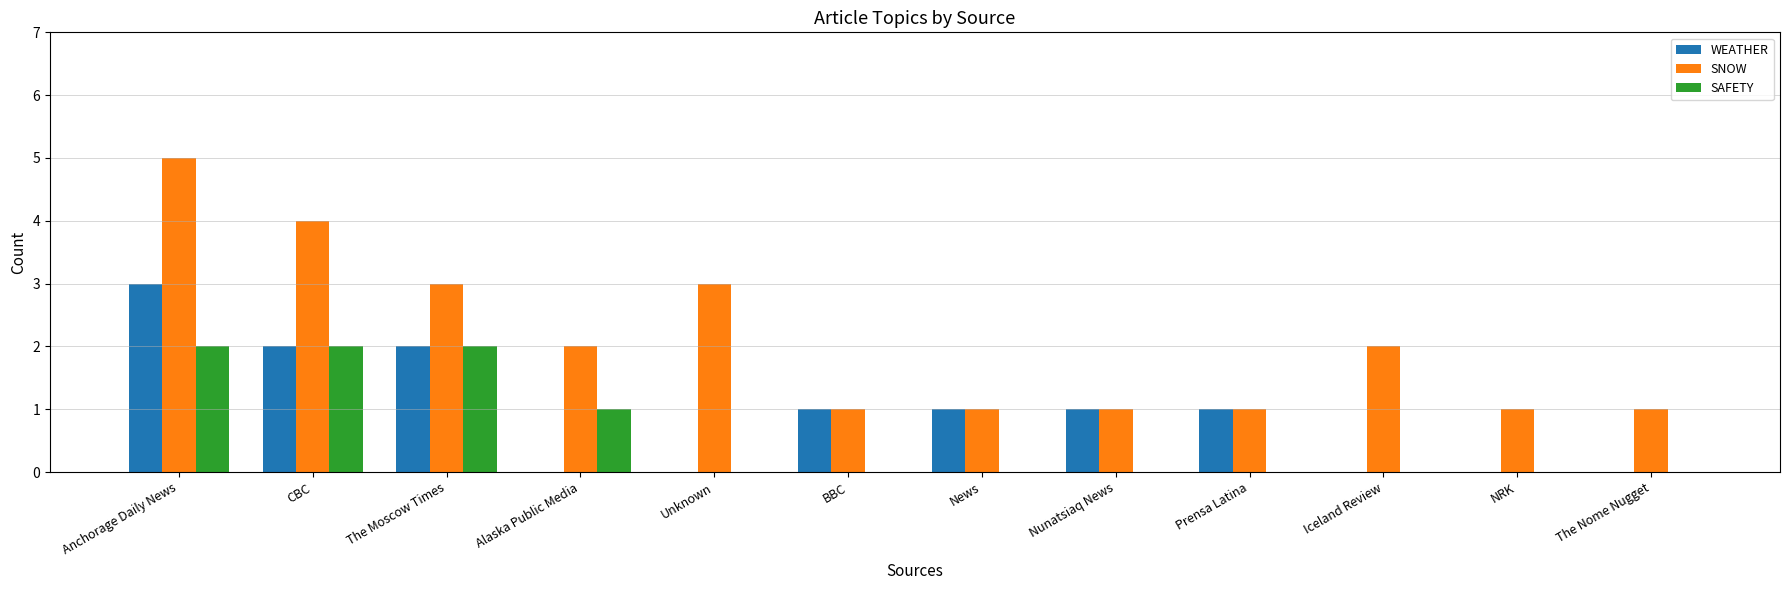

What is the average value of the WEATHER series?

1